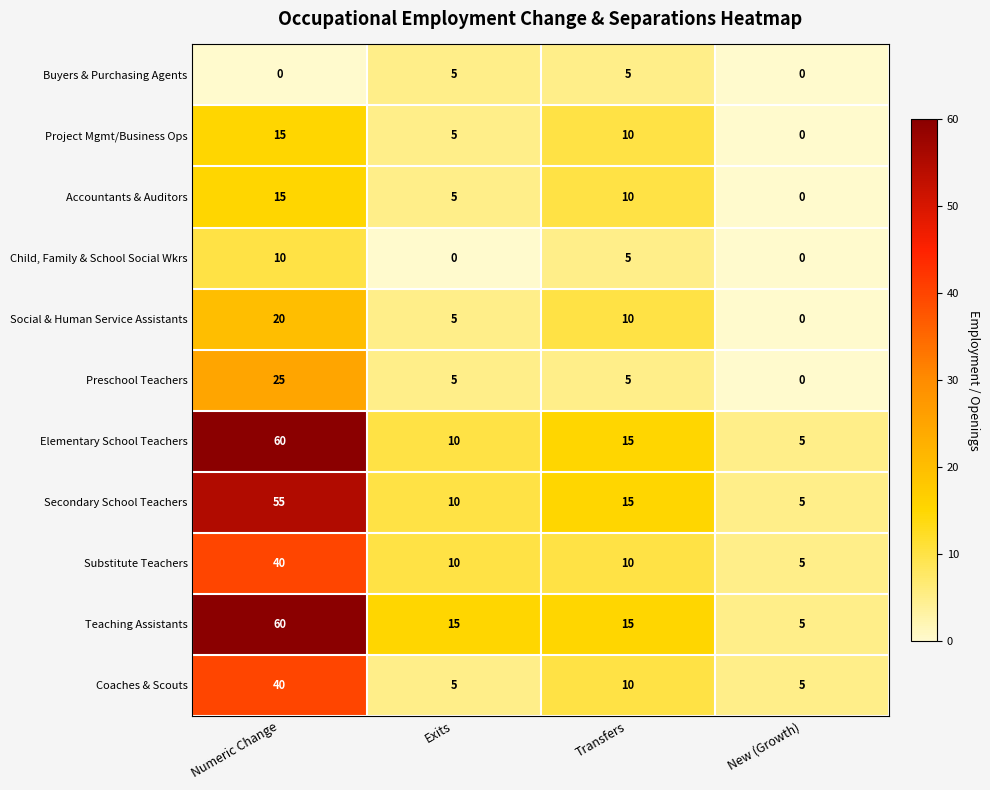

Rank the categories by Accountants & Auditors value from highest to lowest.

Numeric Change, Transfers, Exits, New (Growth)